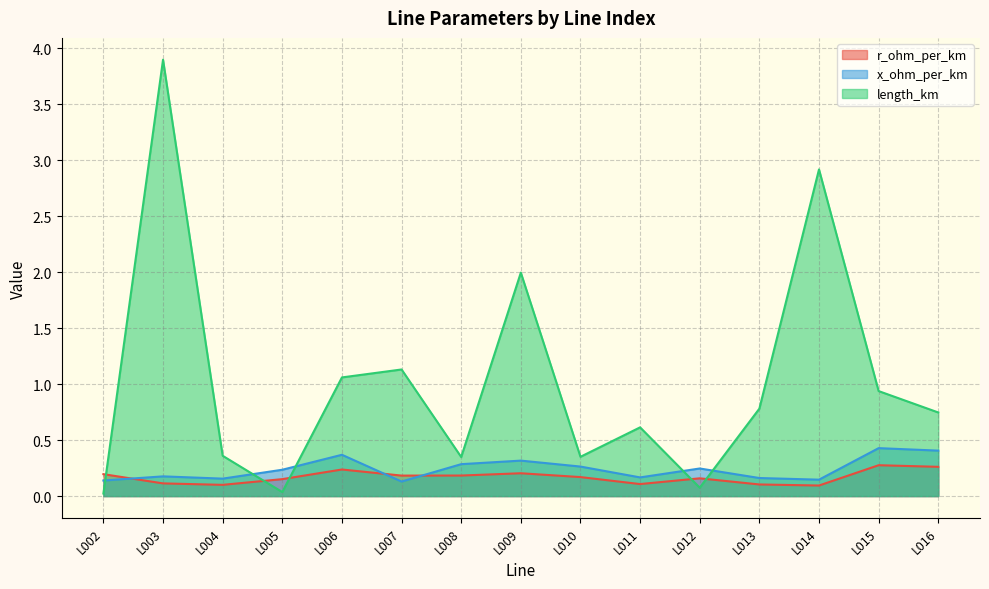

Does the chart have visible grid lines?

Yes